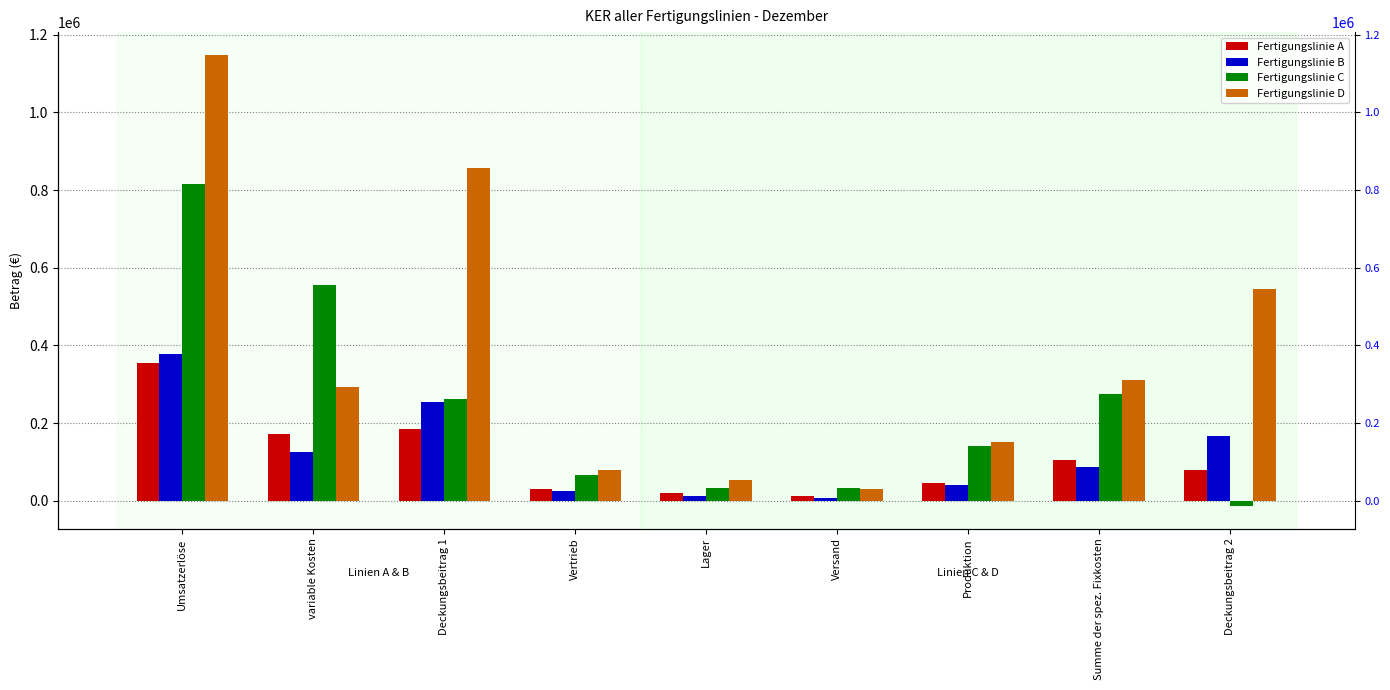

Reading right to left, what are all the values shown in this chart?

Fertigungslinie A: Deckungsbeitrag 2=79693	Summe der spez. Fixkosten=103790	Produktion=44400	Versand=11260	Lager=18648	Vertrieb=29482	Deckungsbeitrag 1=183483	variable Kosten=171712	Umsatzerlöse=355195
Fertigungslinie B: Deckungsbeitrag 2=165545	Summe der spez. Fixkosten=87521	Produktion=41550	Versand=6610	Lager=13220	Vertrieb=26141	Deckungsbeitrag 1=253066	variable Kosten=124644	Umsatzerlöse=377710
Fertigungslinie C: Deckungsbeitrag 2=-13474	Summe der spez. Fixkosten=274799	Produktion=141280	Versand=33074	Lager=33480	Vertrieb=66965	Deckungsbeitrag 1=261325	variable Kosten=555315	Umsatzerlöse=816640
Fertigungslinie D: Deckungsbeitrag 2=544965	Summe der spez. Fixkosten=312224	Produktion=151040	Versand=29364	Lager=53130	Vertrieb=78690	Deckungsbeitrag 1=857189	variable Kosten=291651	Umsatzerlöse=1148840